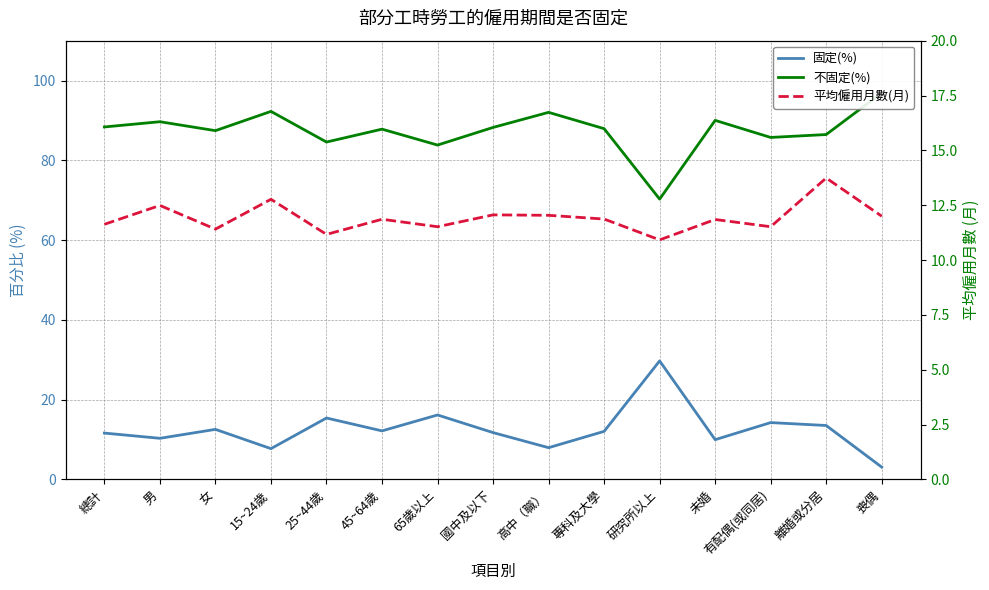

What is the sum of all 平均僱用月數(月) values?

178.8